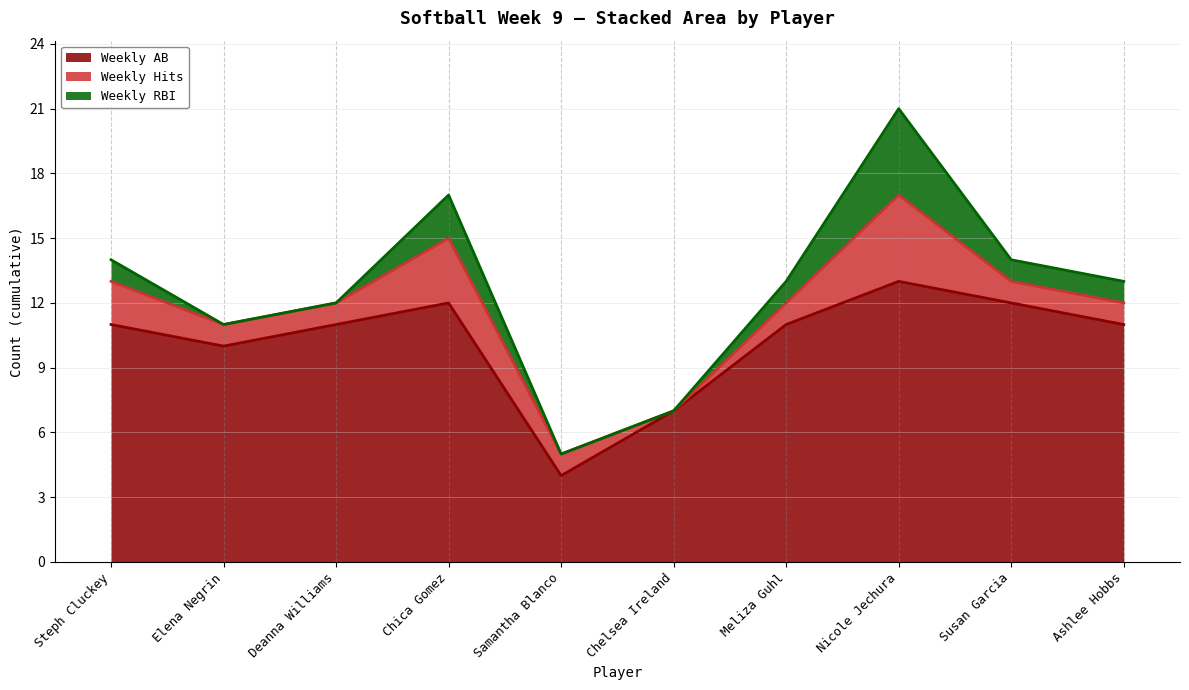

Which category has the highest value in the Weekly AB series?

Nicole Jechura